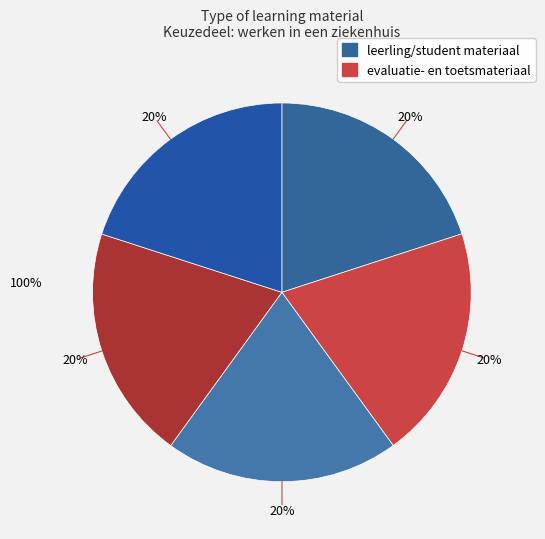

Is there a majority slice in this chart?

No